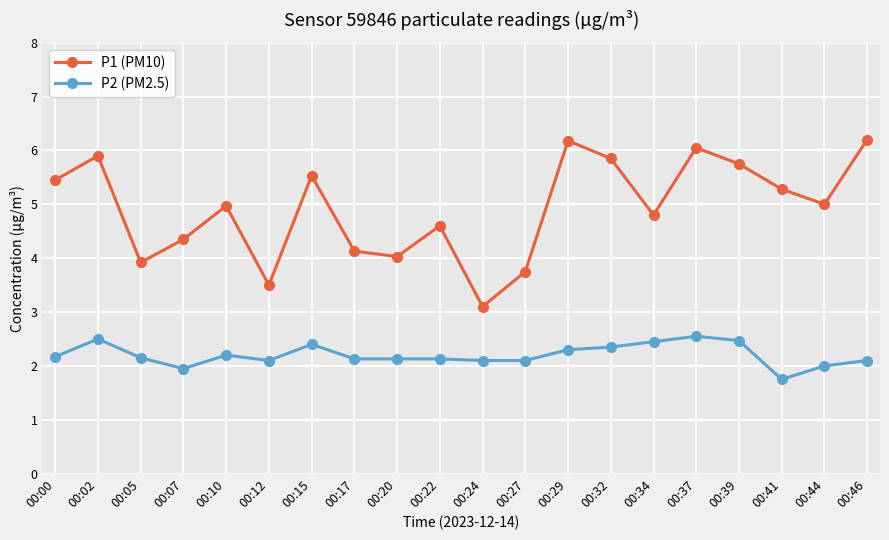

Is it true that P1 (PM10) equals 3.0 at 00:39?

False